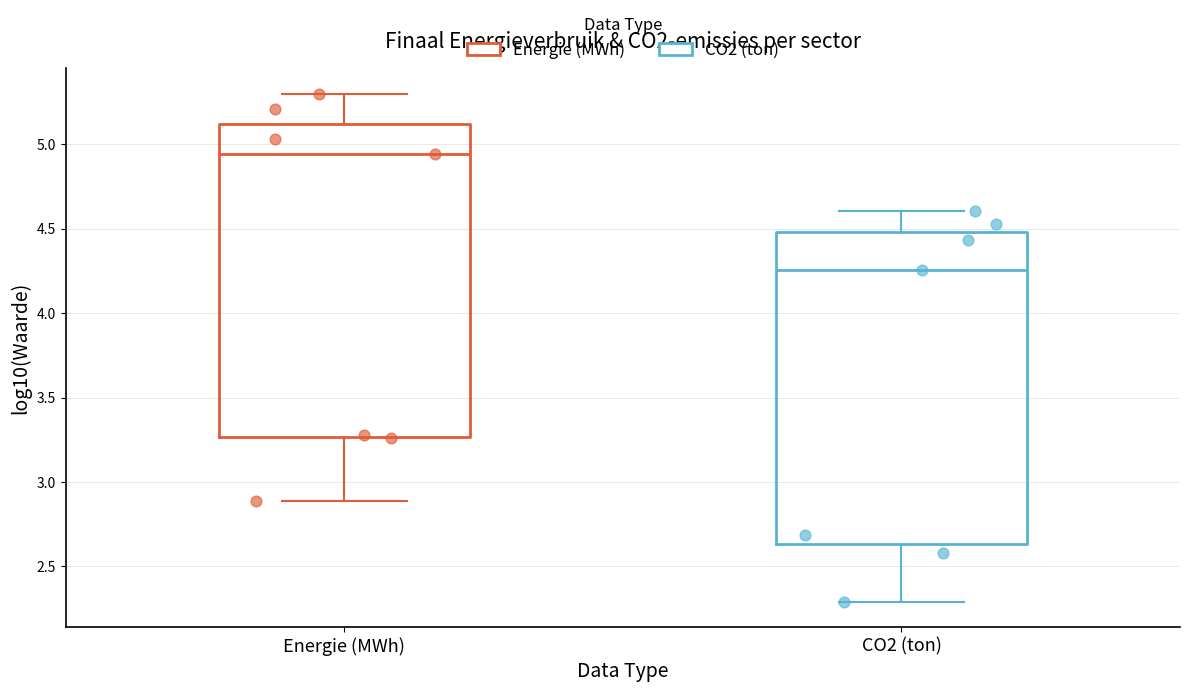

Reading left to right, read every box against the y-axis: the position of its median line, the range the box covers, and the ends of its whiskers. The values are not printed on the chart, so give them approximately, as read against the axis.

Energie (MWh): median 4.95, box 3.25 to 5.10, whiskers 2.90 to 5.30
CO2 (ton): median 4.25, box 2.65 to 4.50, whiskers 2.30 to 4.60